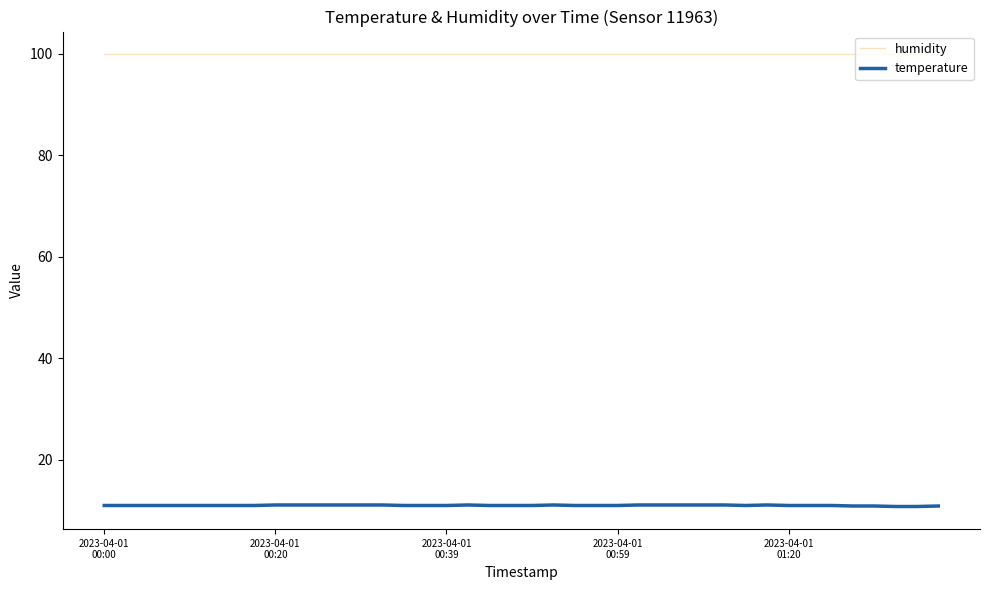

List the series in order of their peak value, lowest first.

temperature, humidity